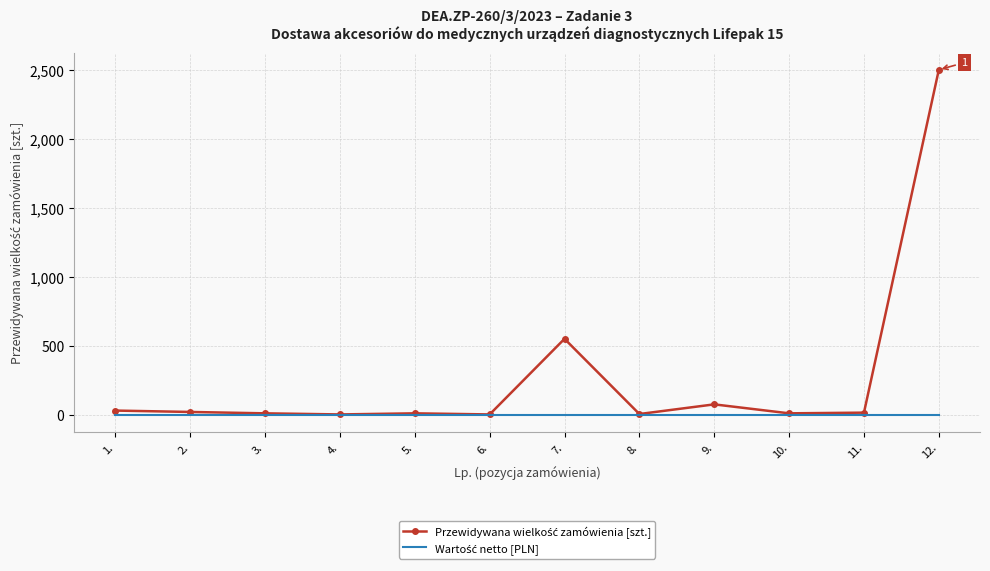

What is the greatest value displayed?

2500